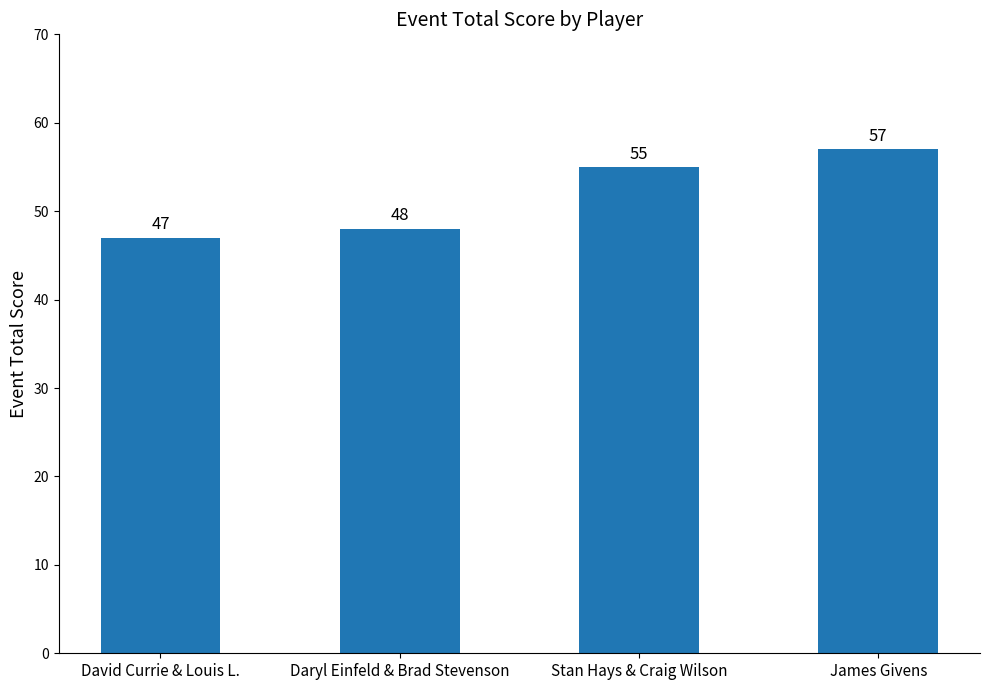

Which label corresponds to the largest value in the chart?

James Givens